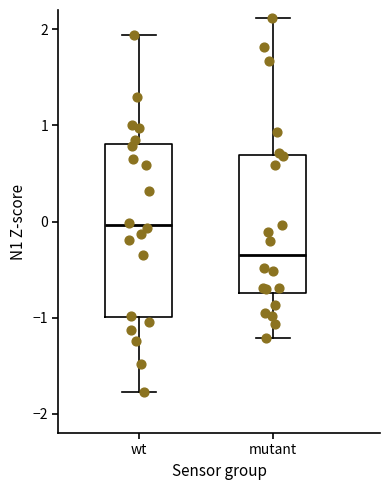

Which box's median line is the lowest?

mutant